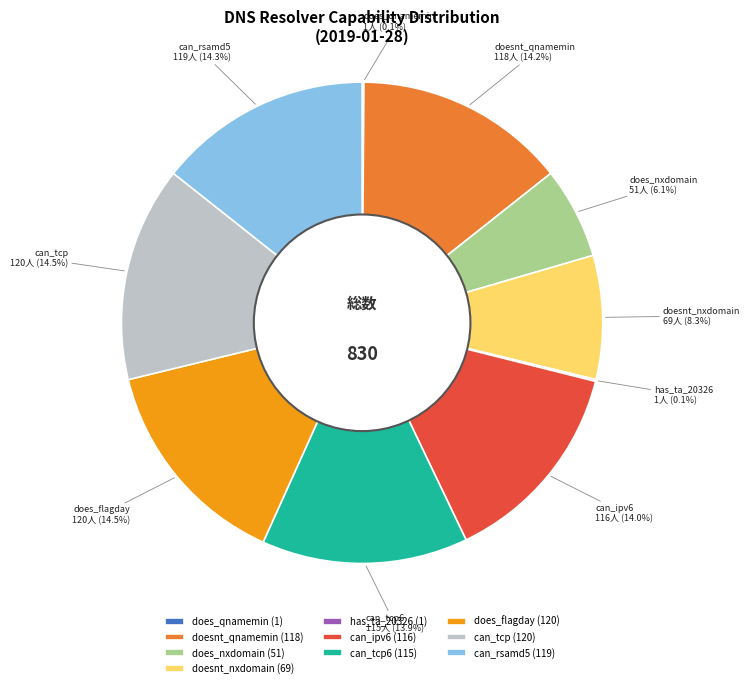

Which has a higher value, doesnt_nxdomain or can_rsamd5?

can_rsamd5